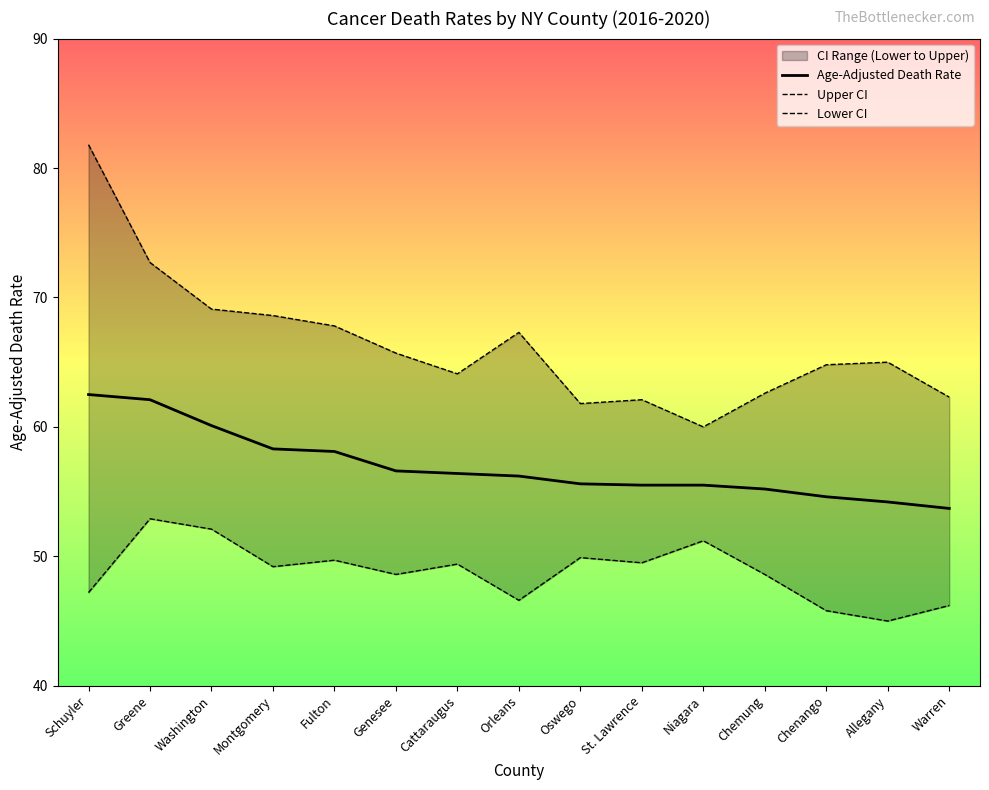

How many lines are shown in the chart?

3